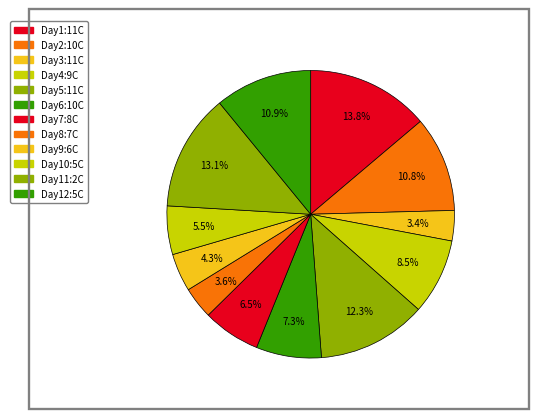

Is there a majority slice in this chart?

No